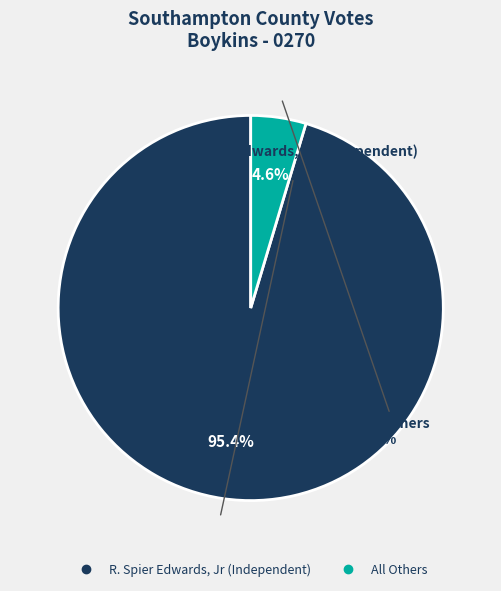

True or false: All Others accounts for 1% of the total.

False